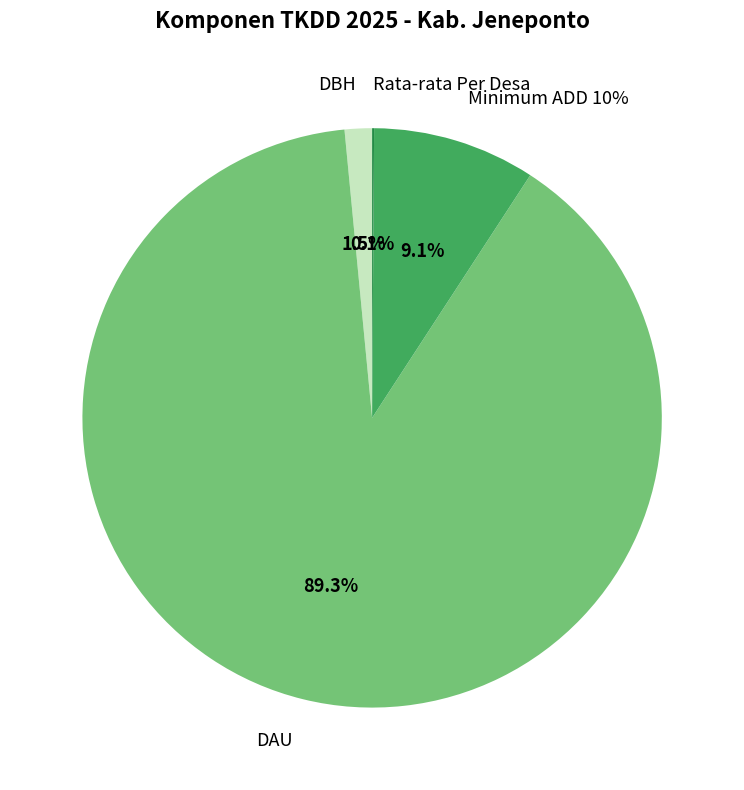

Rank the categories by value from lowest to highest.

Rata-rata Per Desa, DBH, Minimum ADD 10%, DAU